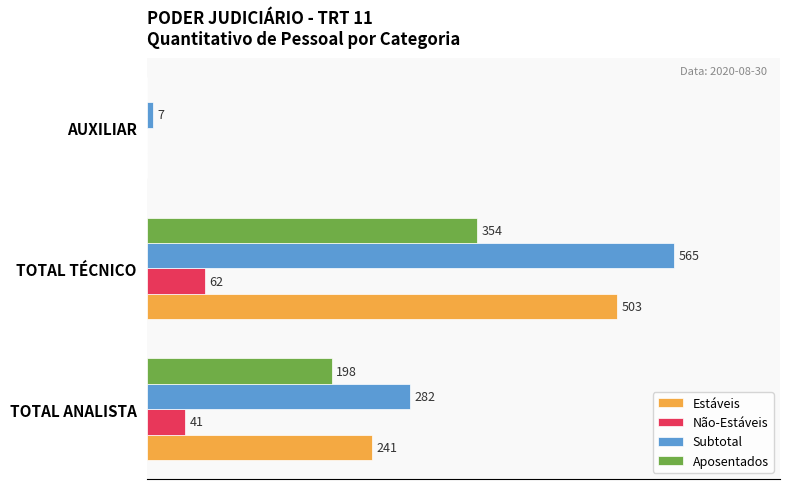

At which category is the sum across all series the highest?

TOTAL TÉCNICO